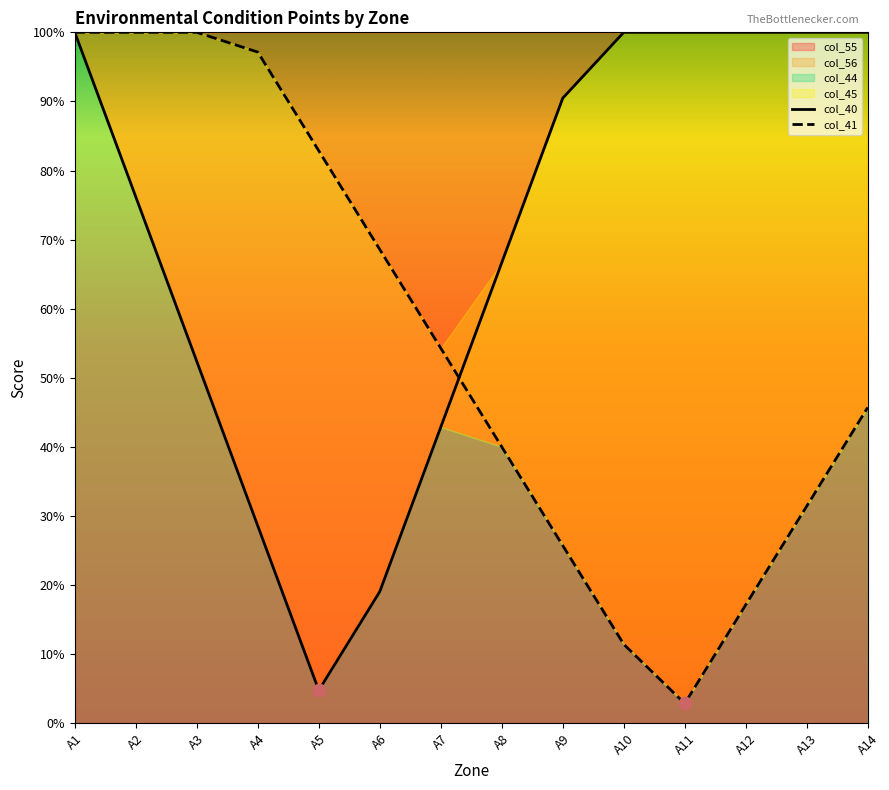

Which series has the largest Y range (max minus min)?

col_41